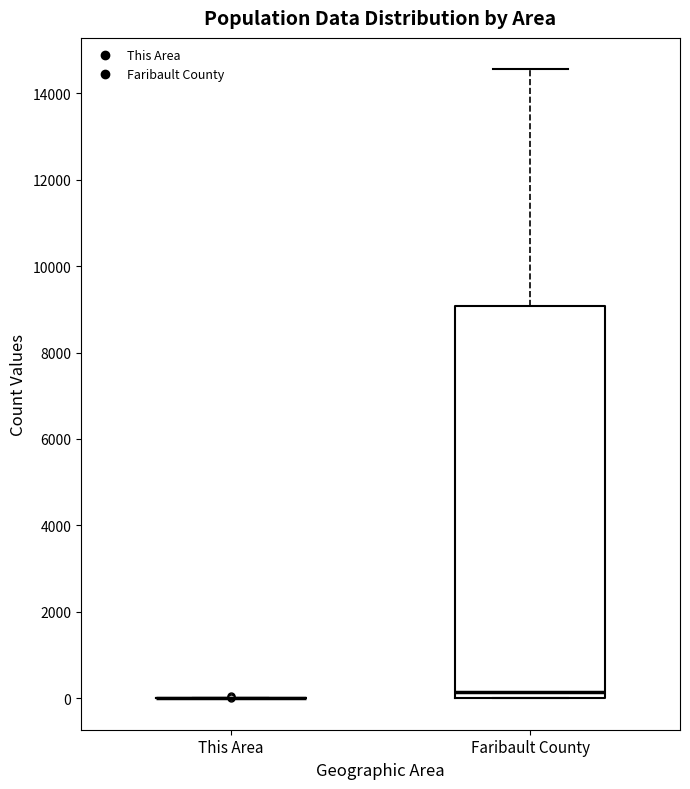

Comparing the boxes themselves (not the whiskers), which one is the tallest?

Faribault County